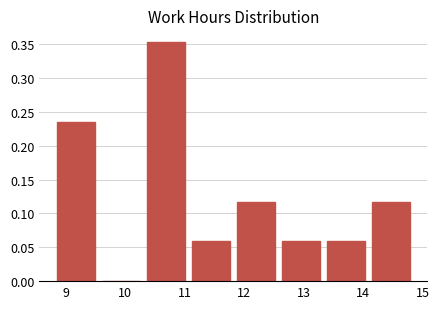

Reading left to right, transcribe this chart: for each bar, give the range it covers on the x-axis and its height. Neither the bar edges nor the heights are printed on the chart, so give them approximately, as read against the axes.

8.9 to 9.6: 0.235
9.6 to 10.4: 0
10.4 to 11.1: 0.355
11.1 to 11.9: 0.060
11.9 to 12.6: 0.120
12.6 to 13.4: 0.060
13.4 to 14.1: 0.060
14.1 to 14.9: 0.120